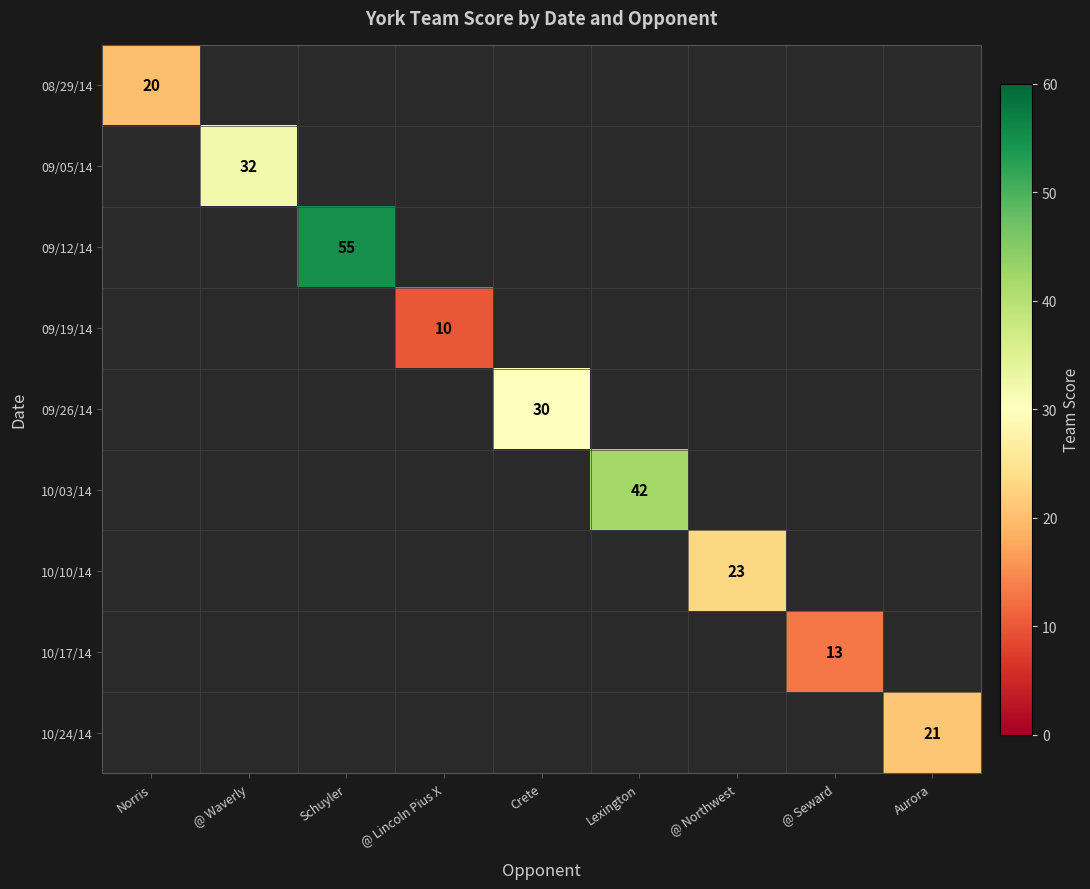

Which label corresponds to the largest value in the chart?

Schuyler